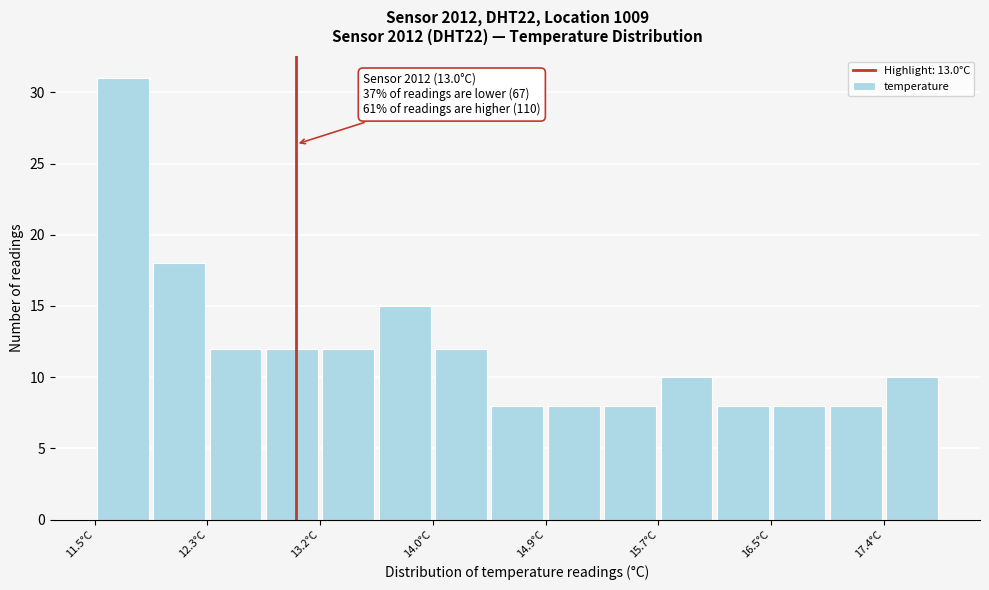

Over which range of the x-axis is the bar tallest?

11.50 to 11.92